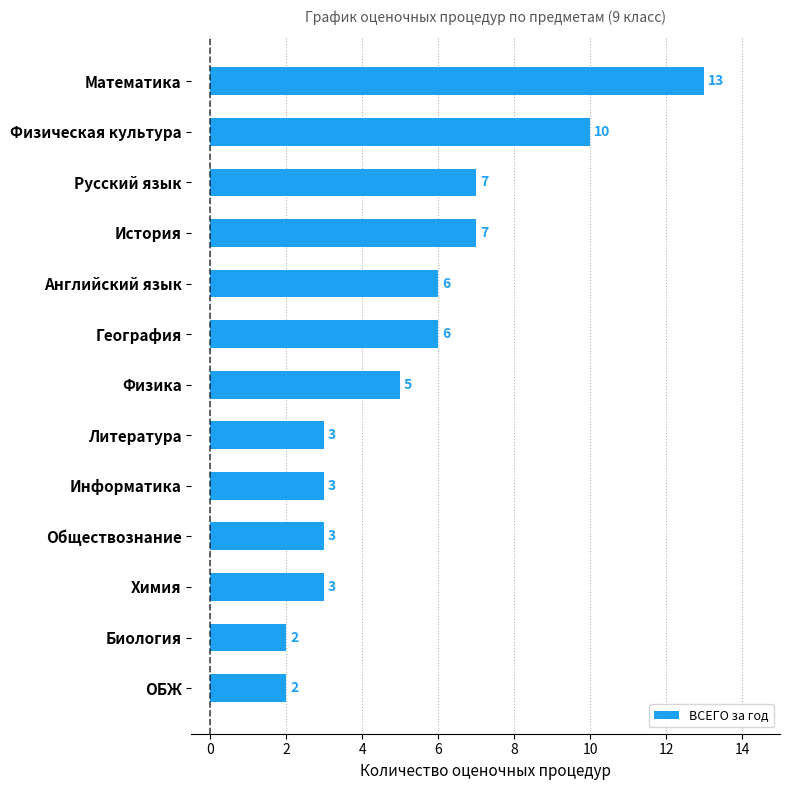

Are the bars horizontal?

Yes